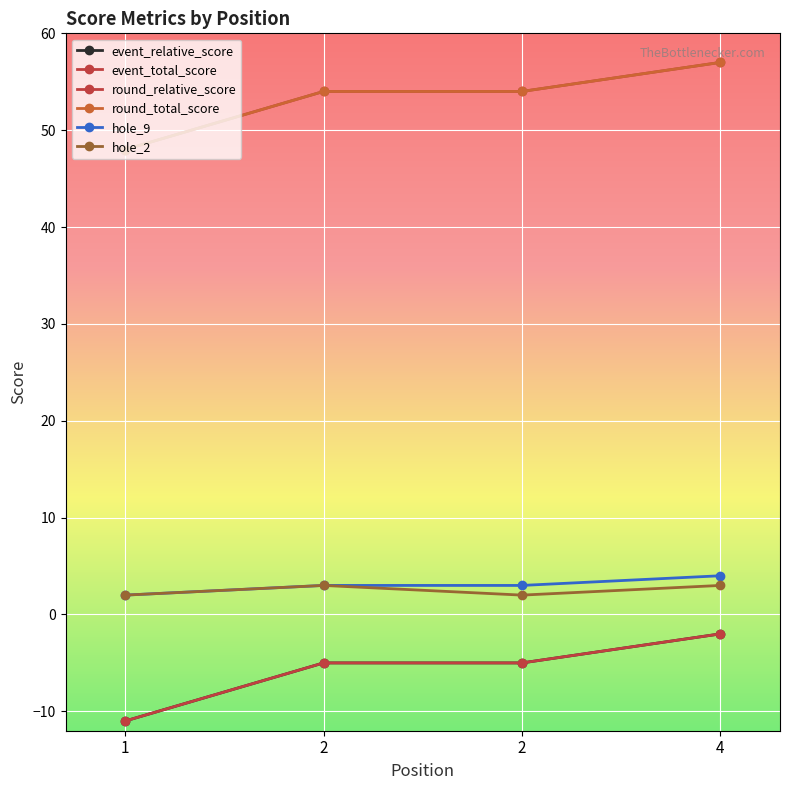

What is the sum of the event_total_score values at 1 and 4?

105